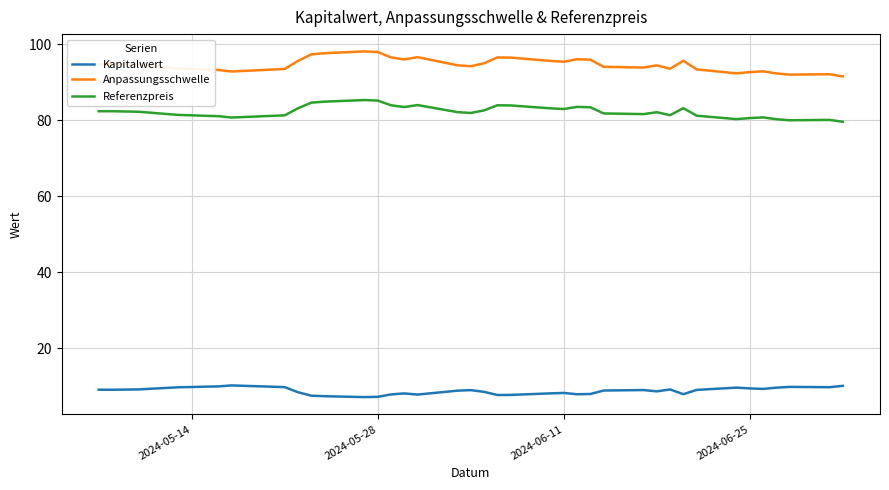

List the series in order of their peak value, lowest first.

Kapitalwert, Referenzpreis, Anpassungsschwelle